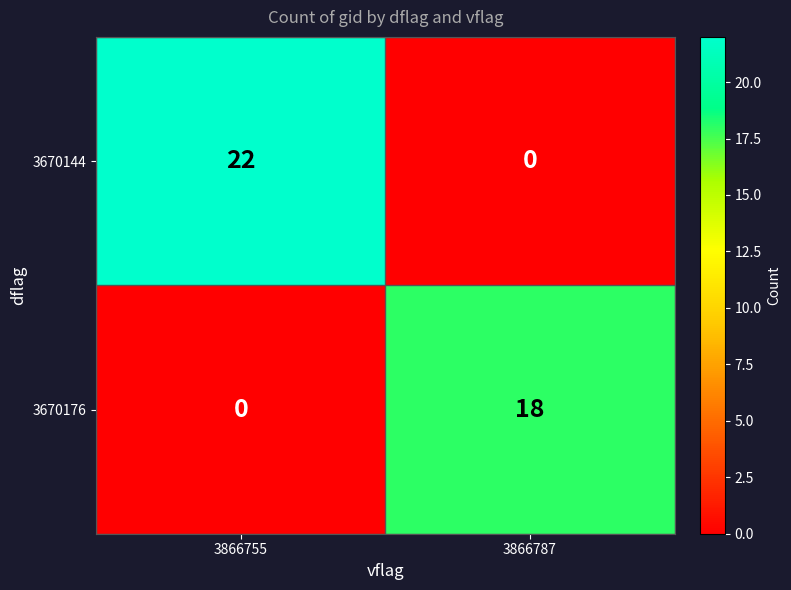

How many categories are shown in the chart?

2